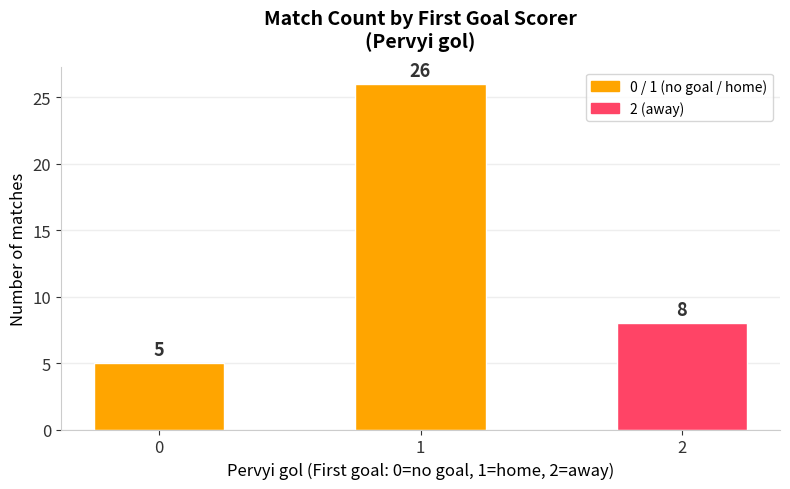

What is the approximate value at 1, to the nearest 5?

25